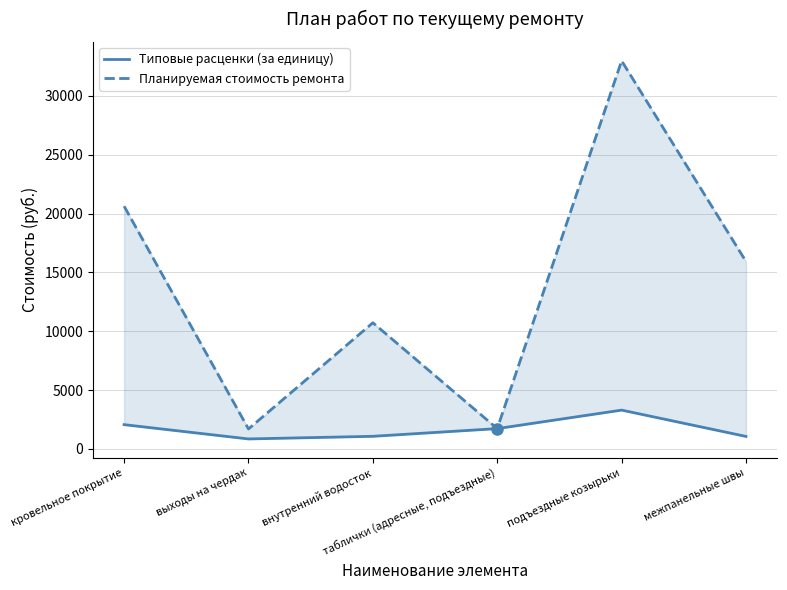

How many data points does each series have?

6